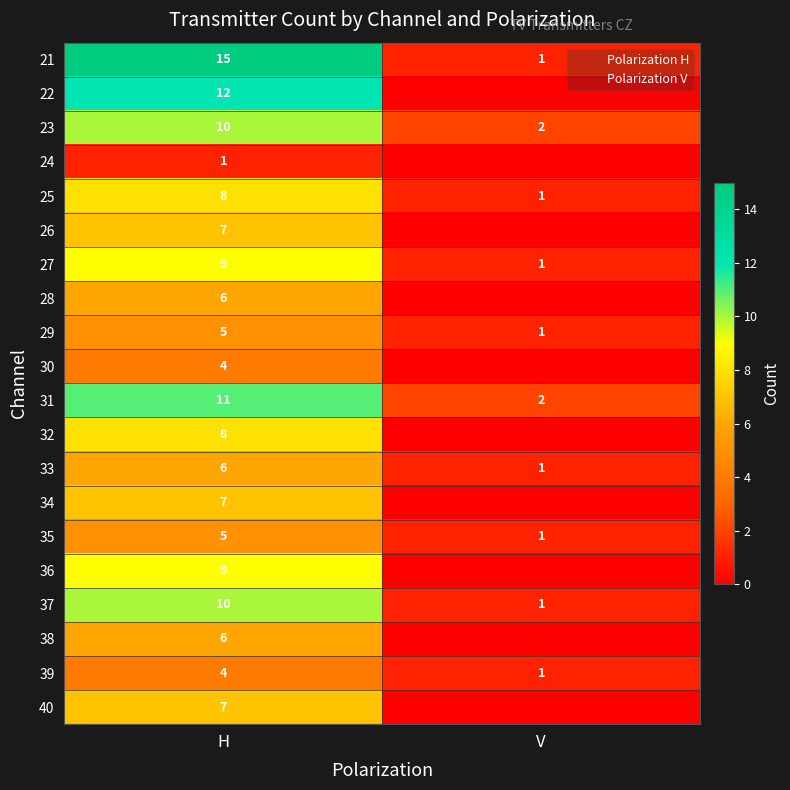

Count the number of data series in this chart.

20